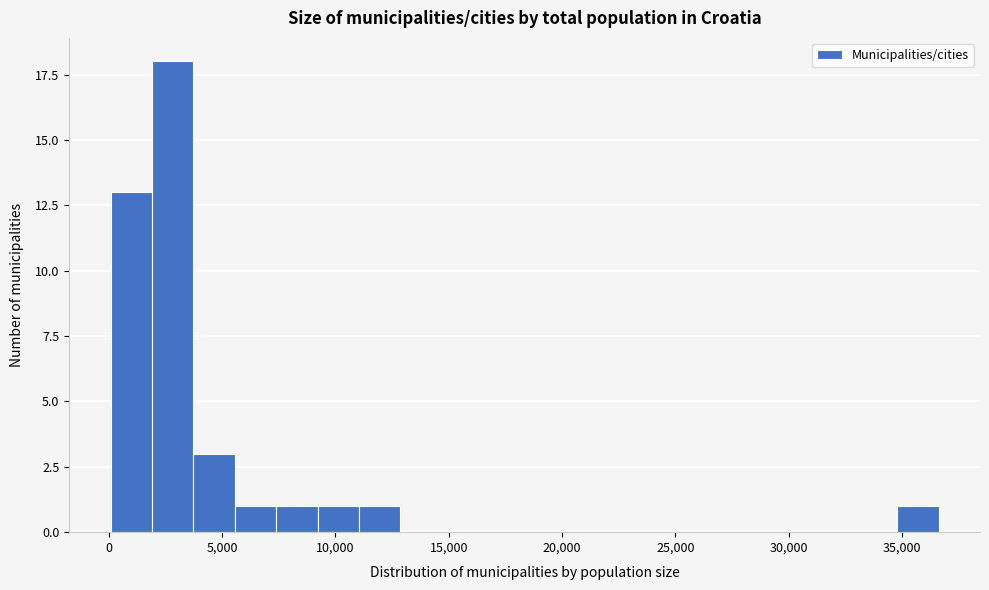

Around what value on the x-axis is the tallest bar? Give the approximate position of its centre, as read against the axis.

3000